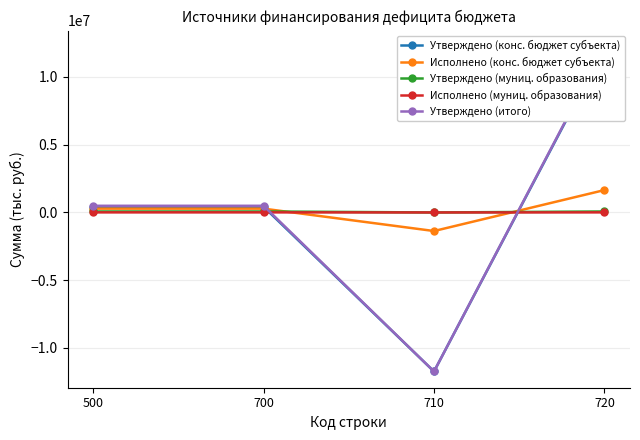

How many lines are shown in the chart?

5